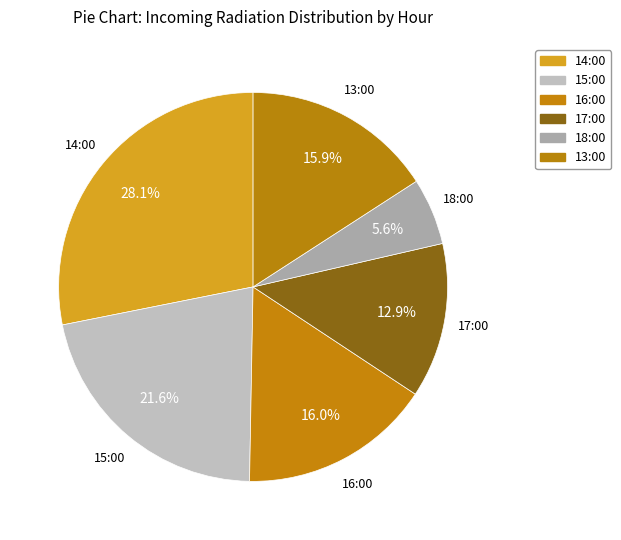

What is the change in value from 15:00 to 13:00?

-79.8